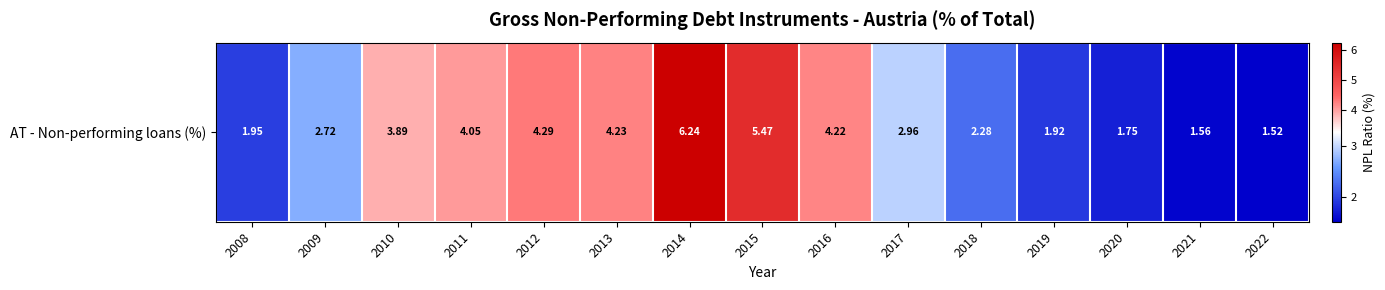

What is the ratio of the value at 2011 to the value at 2019?

2.1